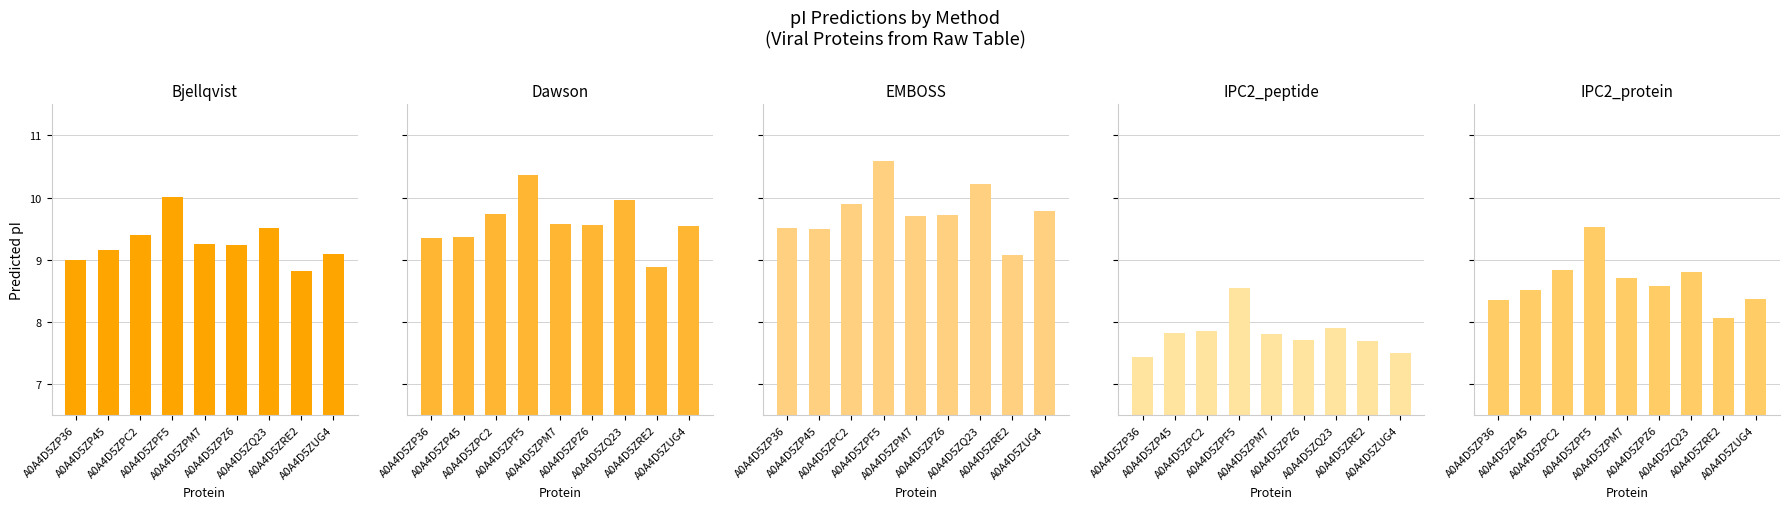

The IPC2_peptide series shows 2.8 at A0A4D5ZRE2. True or false?

False